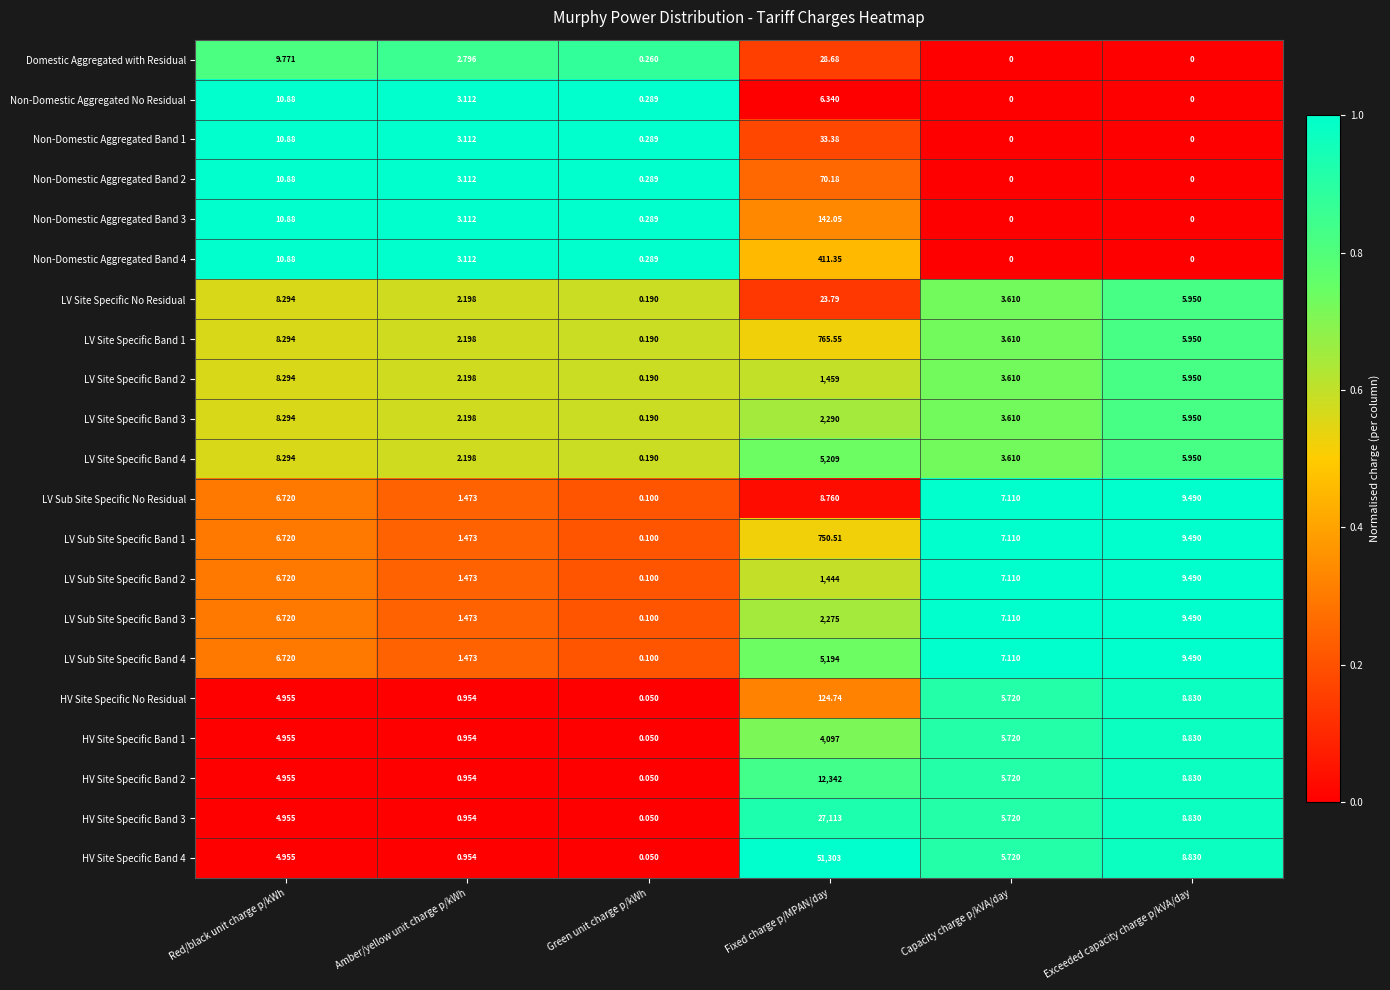

At which label does LV Sub Site Specific Band 4 reach its minimum?

Green unit charge p/kWh